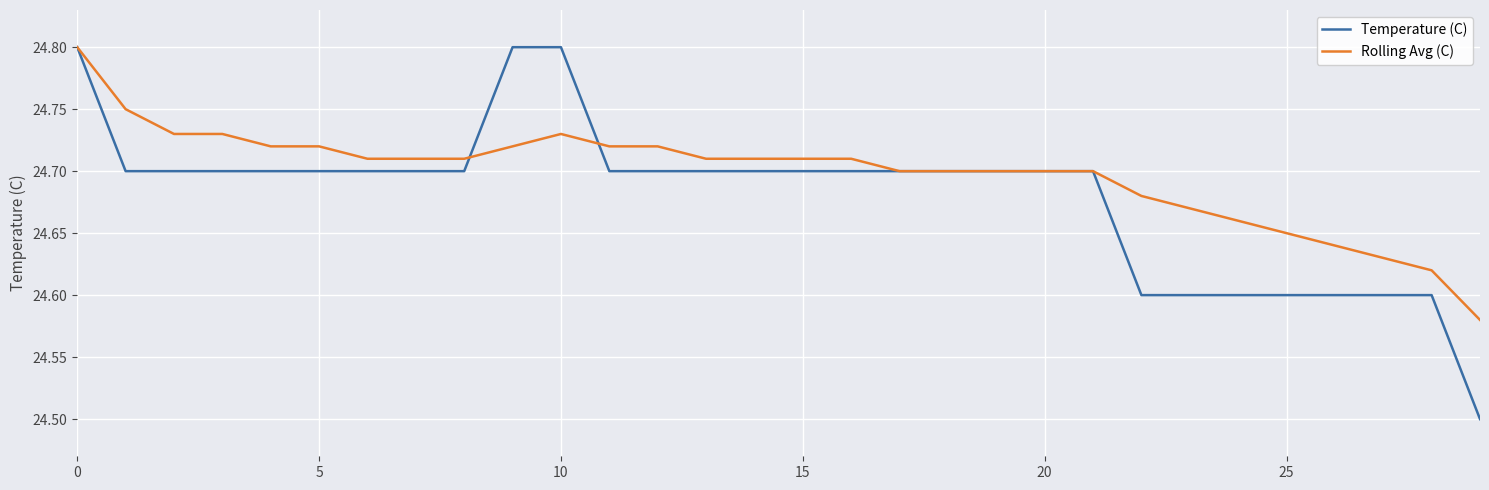

Is this an area chart (filled region under the line)?

No